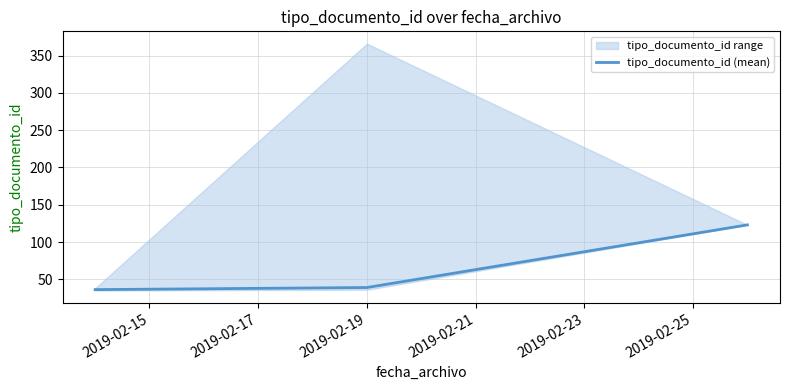

The value at 2019-02-15 is 36.2. True or false?

True